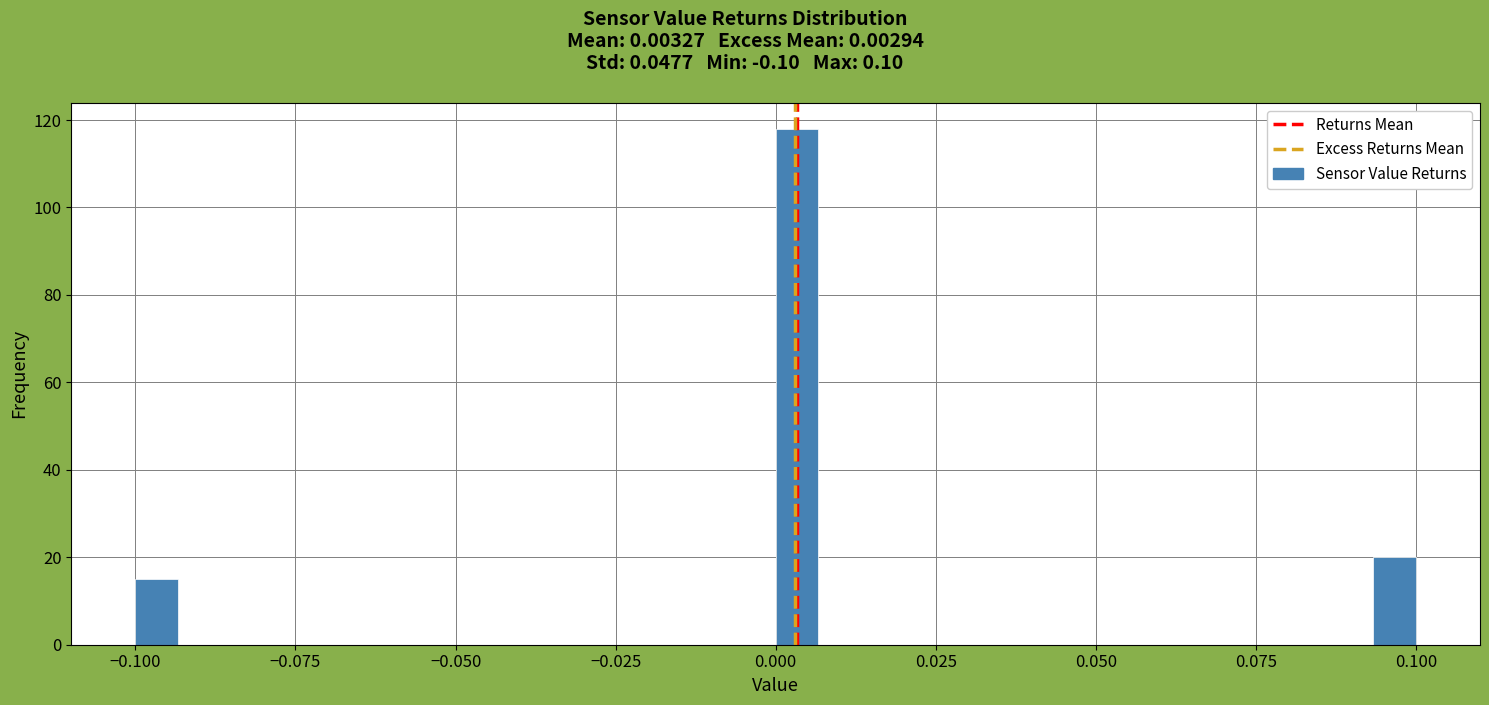

Read against the x-axis, roughly where is the centre of the tallest bar?

0.005